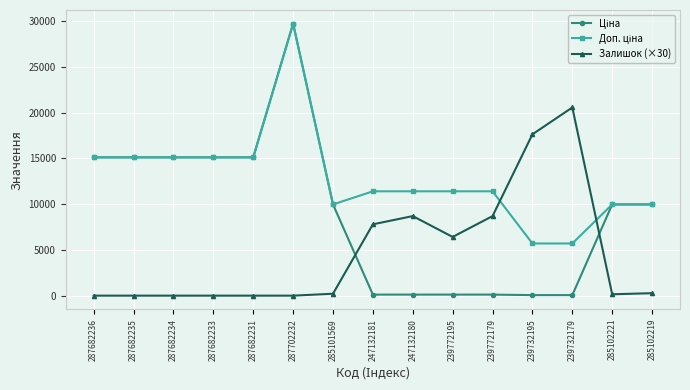

What position from the right is 247132181?

8